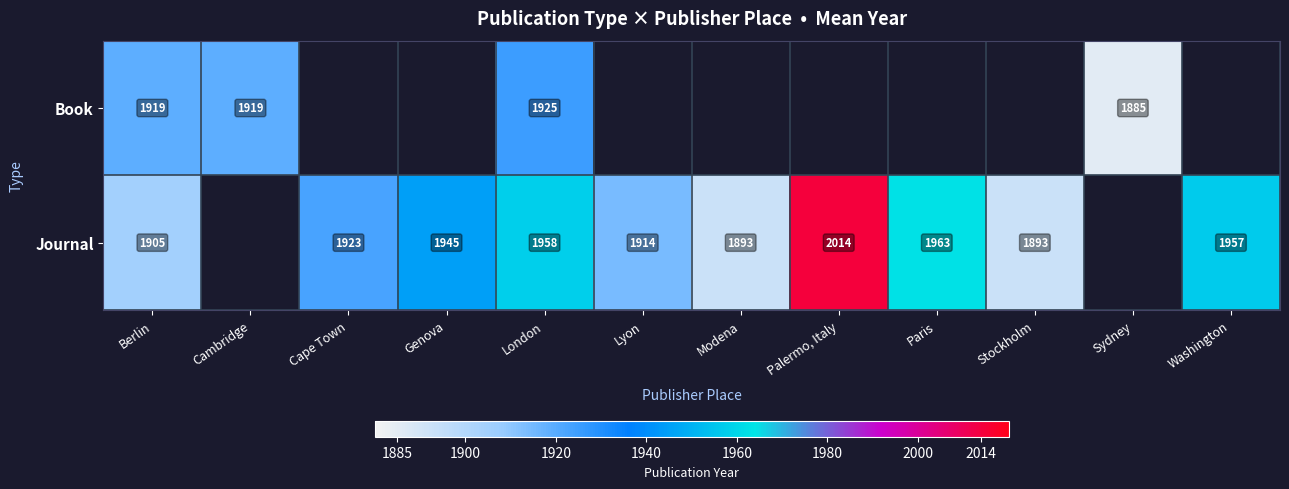

What is the sum of the Journal values at Lyon and Cape Town?

3837